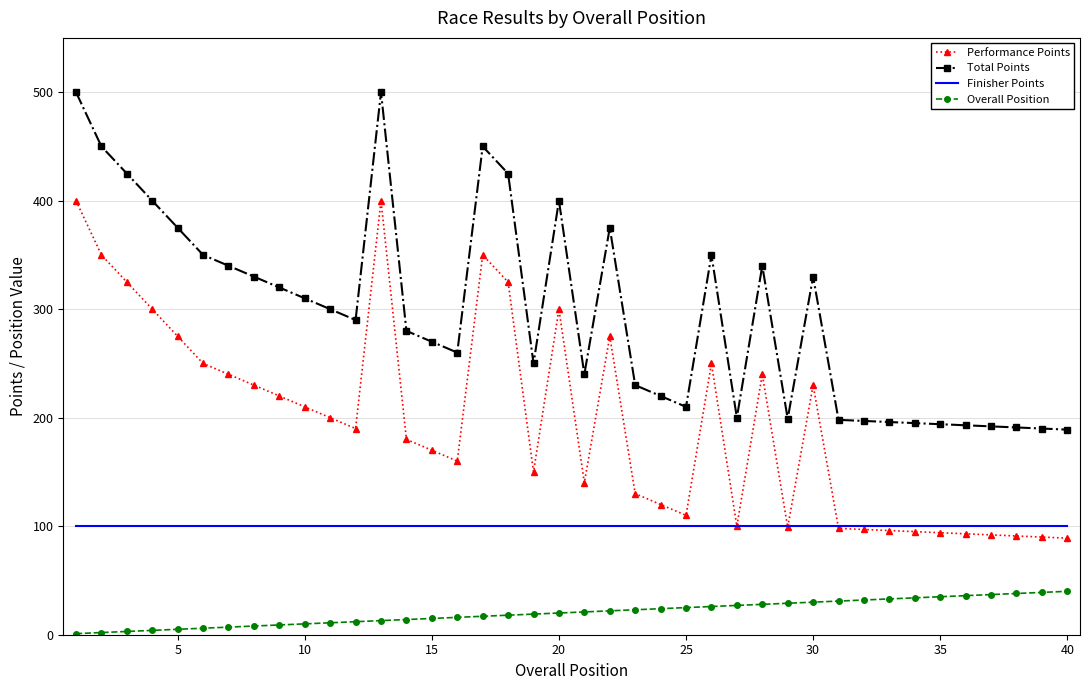

Rank the series by their average value, from highest to lowest.

Total Points, Performance Points, Finisher Points, Overall Position